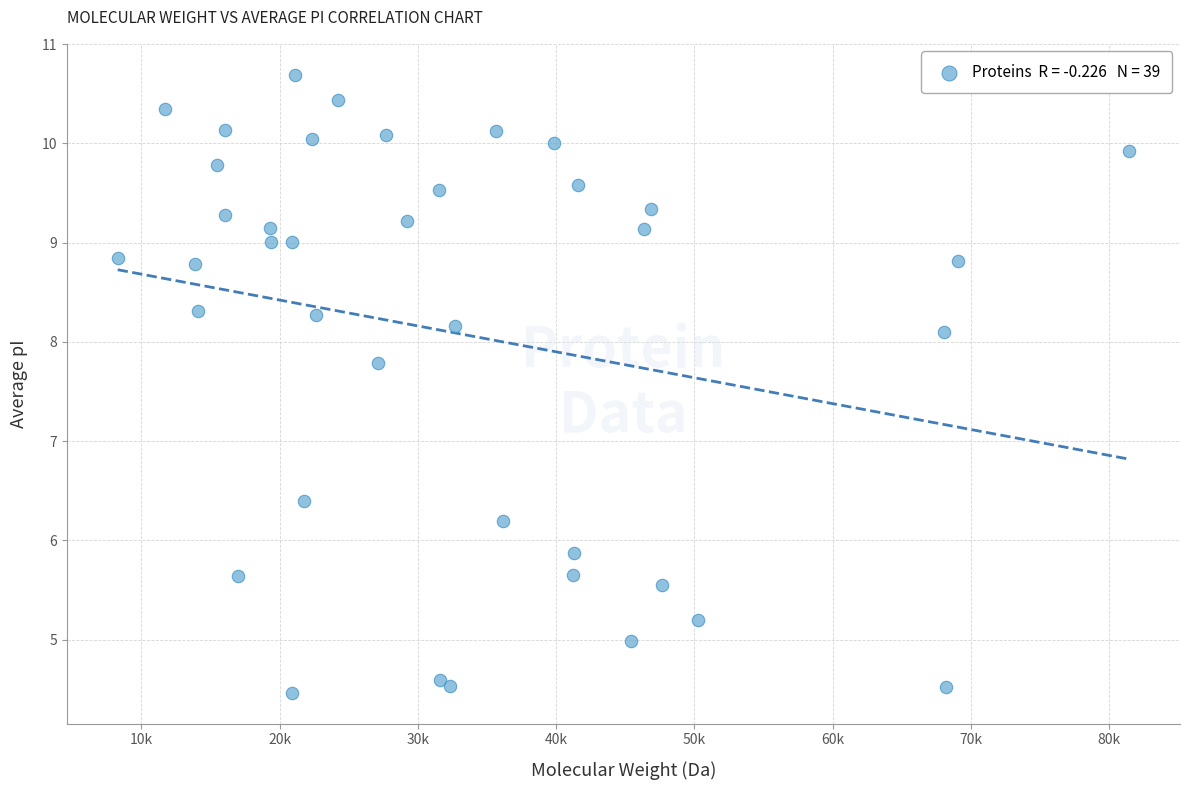

What Y value in the scatter plot is closest to 7?

6.4